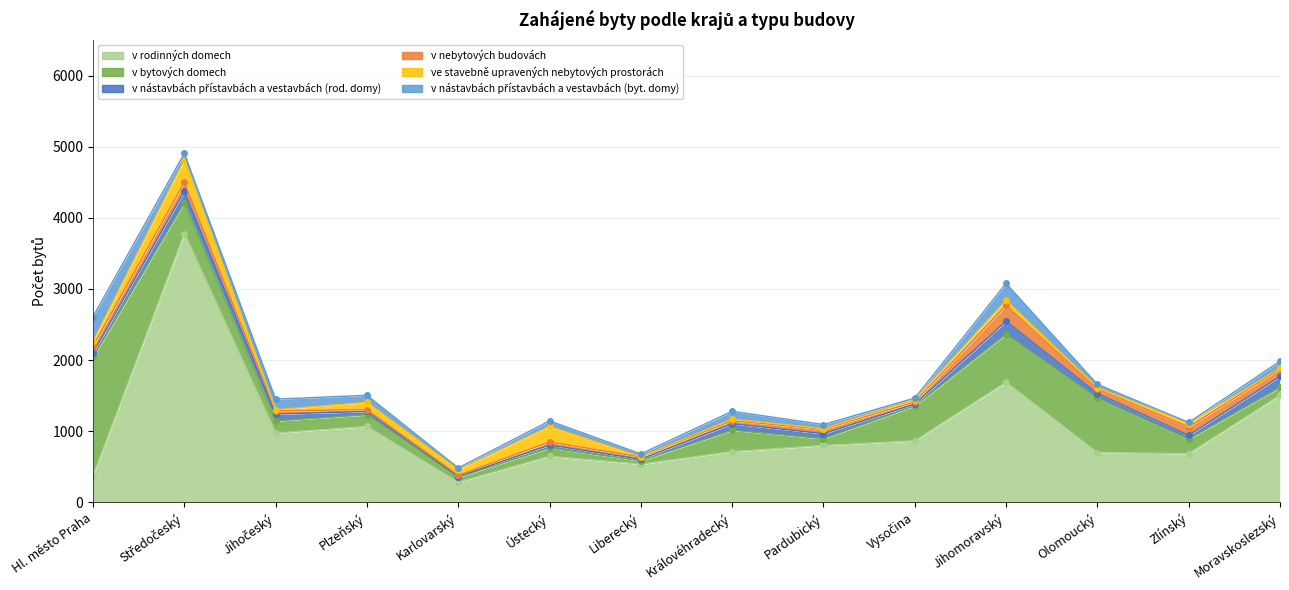

Which series has the largest total across all categories?

v rodinných domech